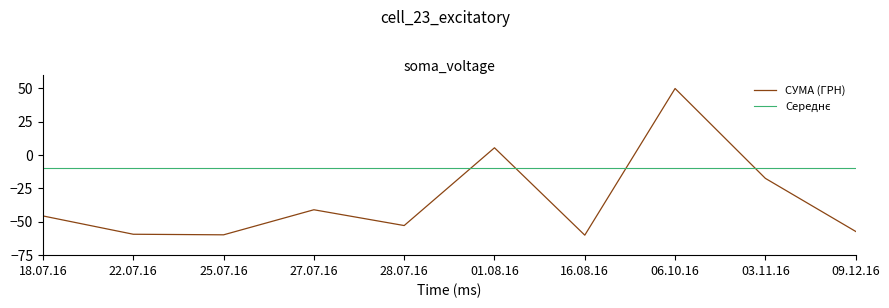

What value does the СУМА (ГРН) series have at 01.08.16?

5.5